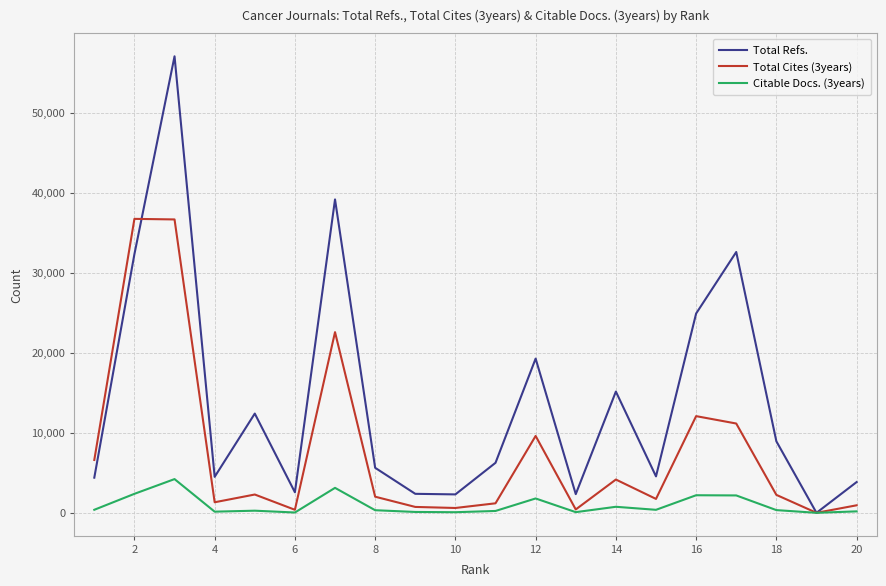

How many lines are shown in the chart?

3